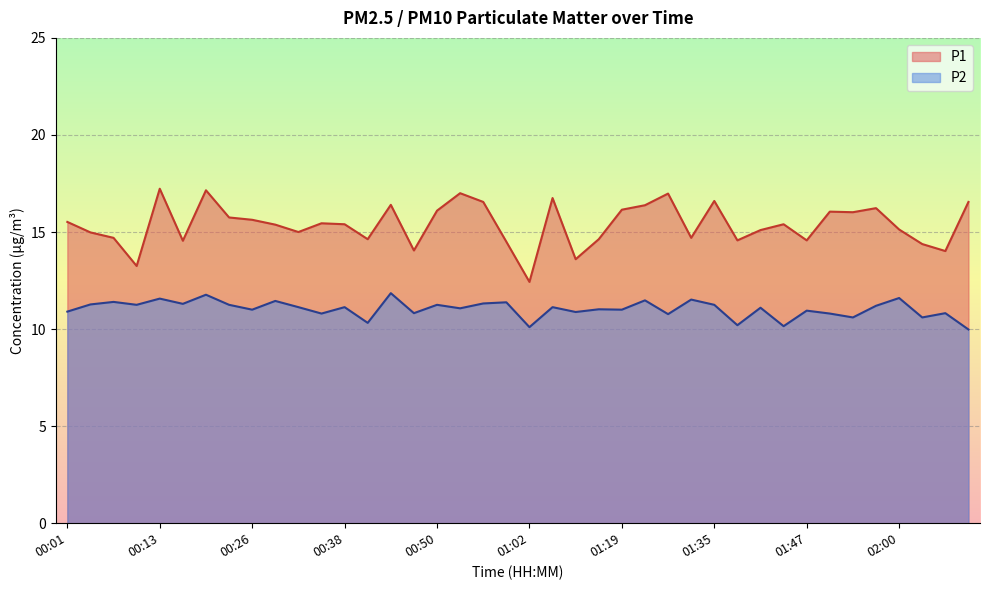

Reading left to right, extract all data points from this chart.

P1: 00:01=15.5	00:04=15.0	00:07=14.7	00:10=13.2	00:13=17.2	00:16=14.6	00:19=17.1	00:23=15.8	00:26=15.6	00:29=15.4	00:32=15.0	00:35=15.4	00:38=15.4	00:41=14.6	00:44=16.4	00:47=14.1	00:50=16.1	00:53=17.0	00:56=16.6	00:59=14.5	01:02=12.4	01:09=16.8	01:13=13.6	01:16=14.6	01:19=16.1	01:22=16.4	01:29=17.0	01:32=14.7	01:35=16.6	01:38=14.6	01:41=15.1	01:44=15.4	01:47=14.6	01:50=16.1	01:54=16.0	01:57=16.2	02:00=15.1	02:03=14.4	02:06=14.0	02:09=16.6
P2: 00:01=10.9	00:04=11.3	00:07=11.4	00:10=11.2	00:13=11.6	00:16=11.3	00:19=11.8	00:23=11.2	00:26=11.0	00:29=11.4	00:32=11.1	00:35=10.8	00:38=11.1	00:41=10.3	00:44=11.8	00:47=10.8	00:50=11.2	00:53=11.1	00:56=11.3	00:59=11.4	01:02=10.1	01:09=11.1	01:13=10.9	01:16=11.0	01:19=11.0	01:22=11.5	01:29=10.8	01:32=11.5	01:35=11.2	01:38=10.2	01:41=11.1	01:44=10.2	01:47=10.9	01:50=10.8	01:54=10.6	01:57=11.2	02:00=11.6	02:03=10.6	02:06=10.8	02:09=10.0